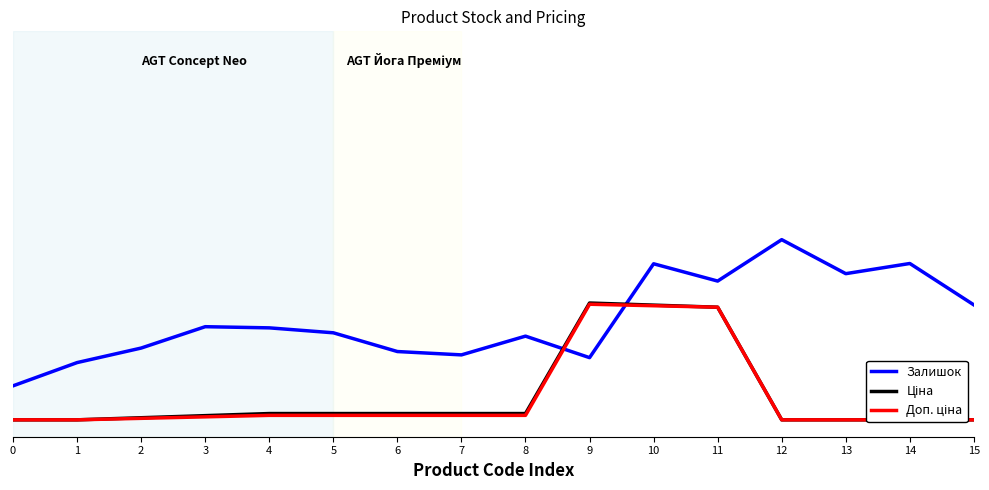

Which series has the largest total across all categories?

Залишок